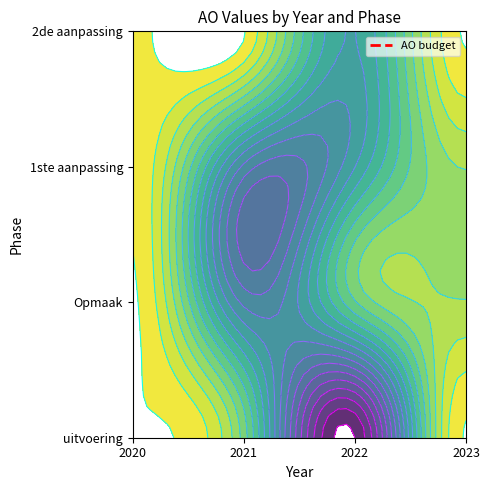

The value at 2022 2de aanpassing – ontwerp is 1203. True or false?

True